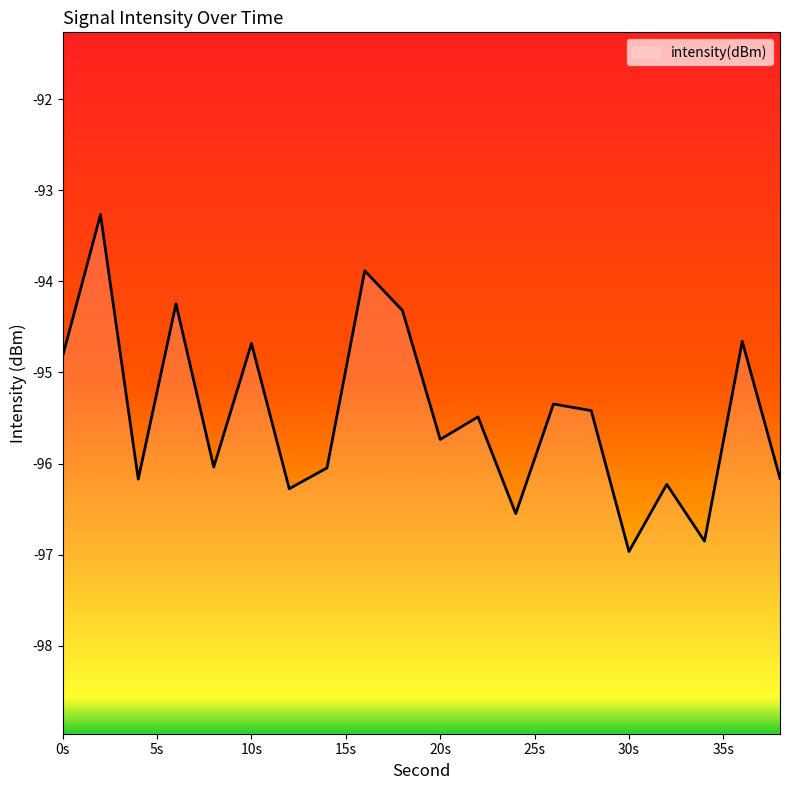

The chart shows a value of -93.9 at 16. True or false?

True